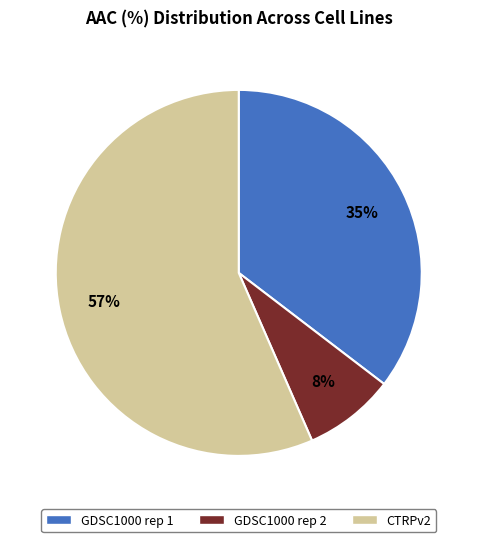

How many slices are in this pie chart?

3